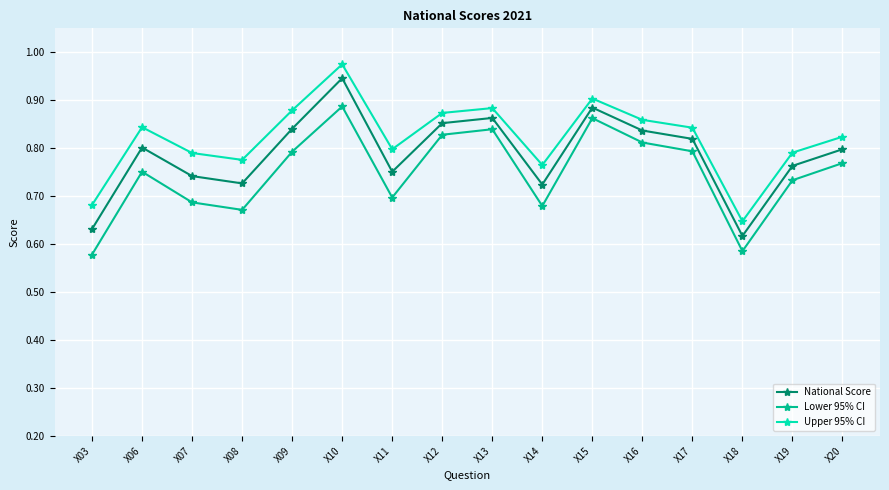

Where is the first local maximum for Lower 95% CI?

X06